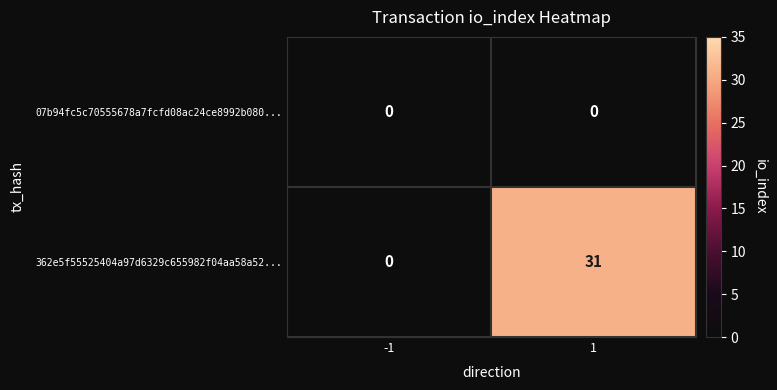

At how many categories does at least one series exceed 15?

1